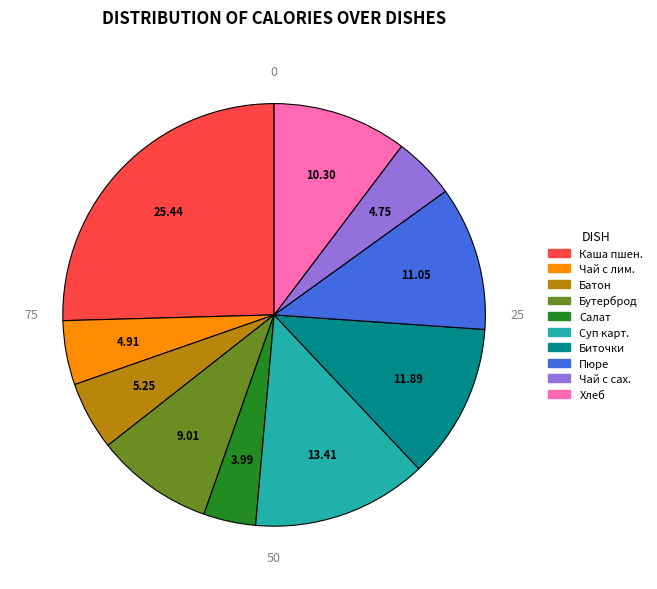

How many slices are in this pie chart?

10